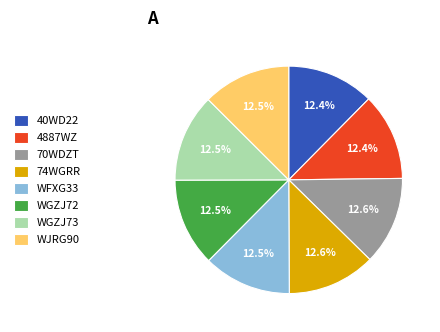

Count the number of slices in the pie.

8